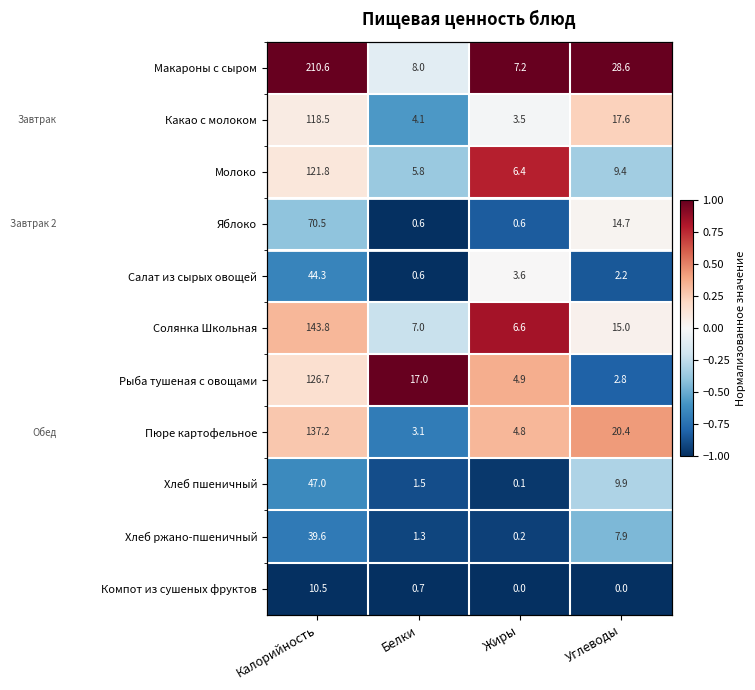

At which category is the sum across all series the highest?

Жиры